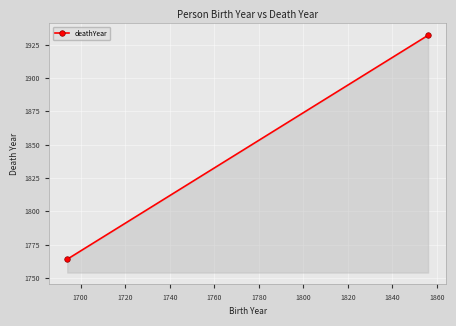

What is the greatest value displayed?

1932